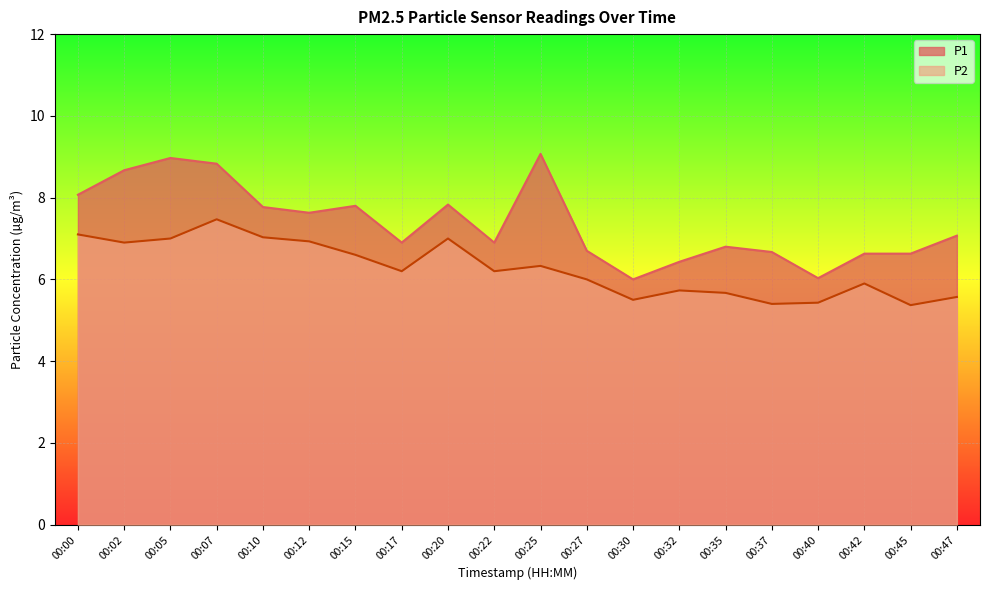

Reading left to right, transcribe all the data shown in this chart.

P1: 8.1	8.7	9.0	8.8	7.8	7.6	7.8	6.9	7.8	6.9	9.1	6.7	6.0	6.4	6.8	6.7	6.0	6.6	6.6	7.1
P2: 7.1	6.9	7.0	7.5	7.0	6.9	6.6	6.2	7.0	6.2	6.3	6.0	5.5	5.7	5.7	5.4	5.4	5.9	5.4	5.6